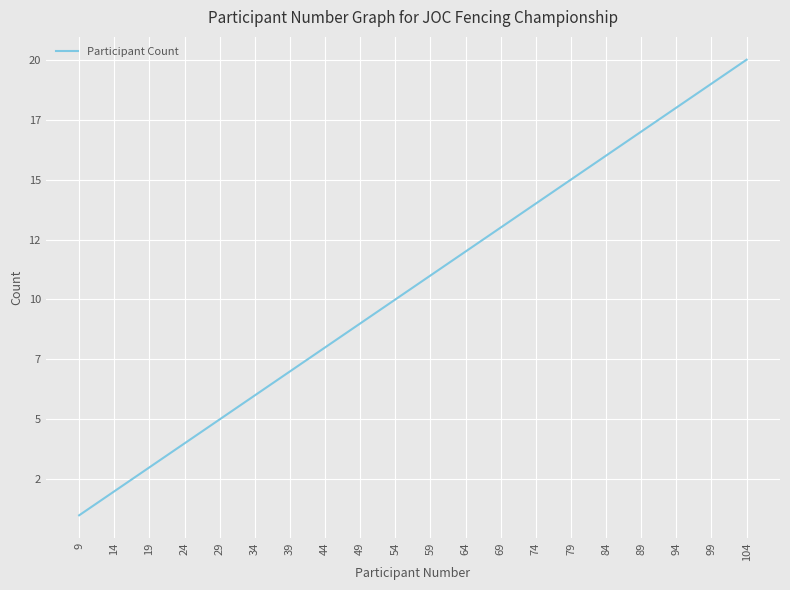

Reading right to left, transcribe all the data shown in this chart.

104=20	99=19	94=18	89=17	84=16	79=15	74=14	69=13	64=12	59=11	54=10	49=9	44=8	39=7	34=6	29=5	24=4	19=3	14=2	9=1